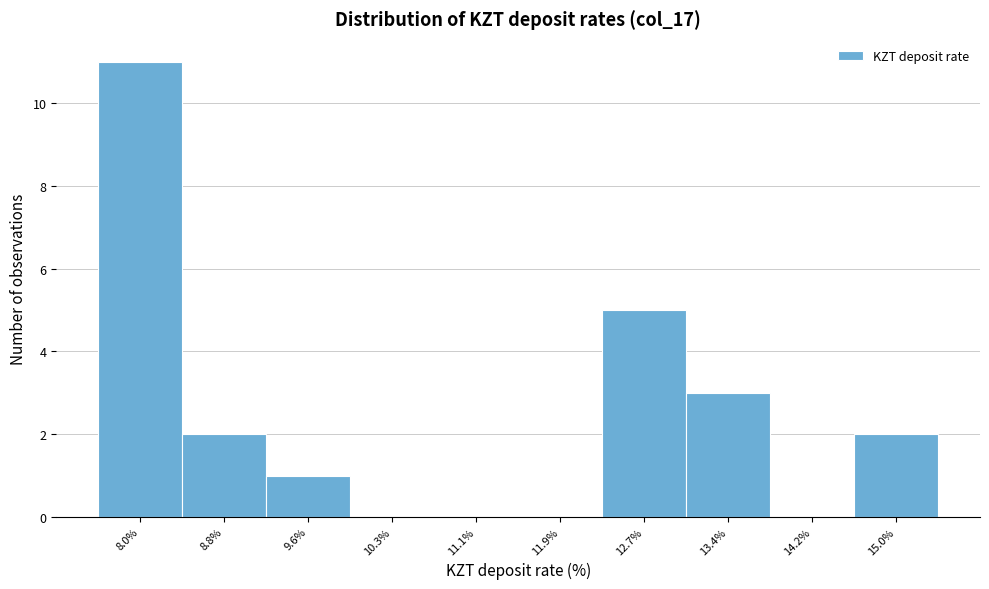

Reading left to right, what are all the values shown in this chart?

8.0%=11	8.8%=2	9.6%=1	10.3%=0	11.1%=0	11.9%=0	12.7%=5	13.4%=3	14.2%=0	15.0%=2